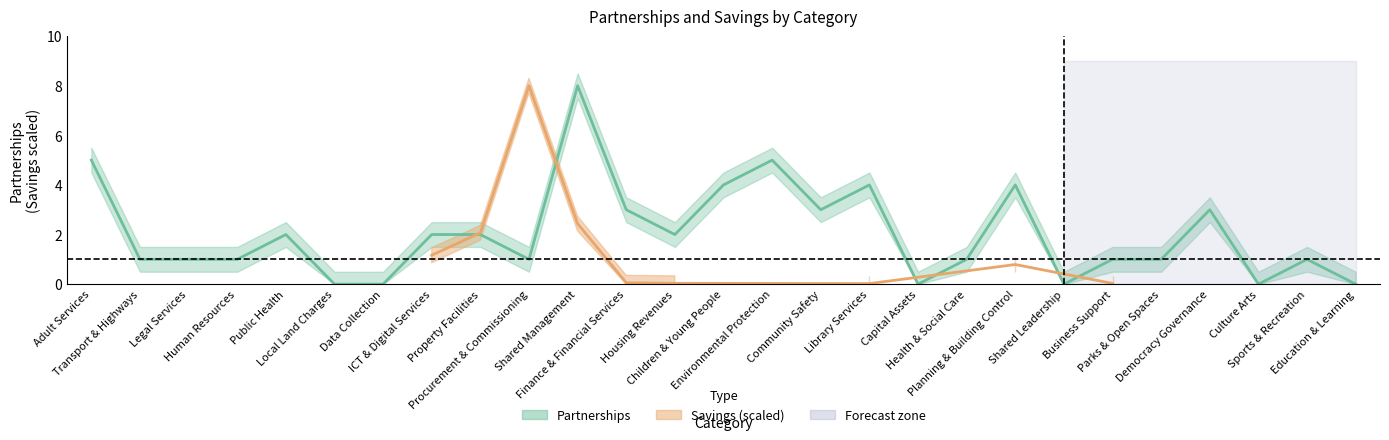

At which category does the data reach its first local peak?

Public Health